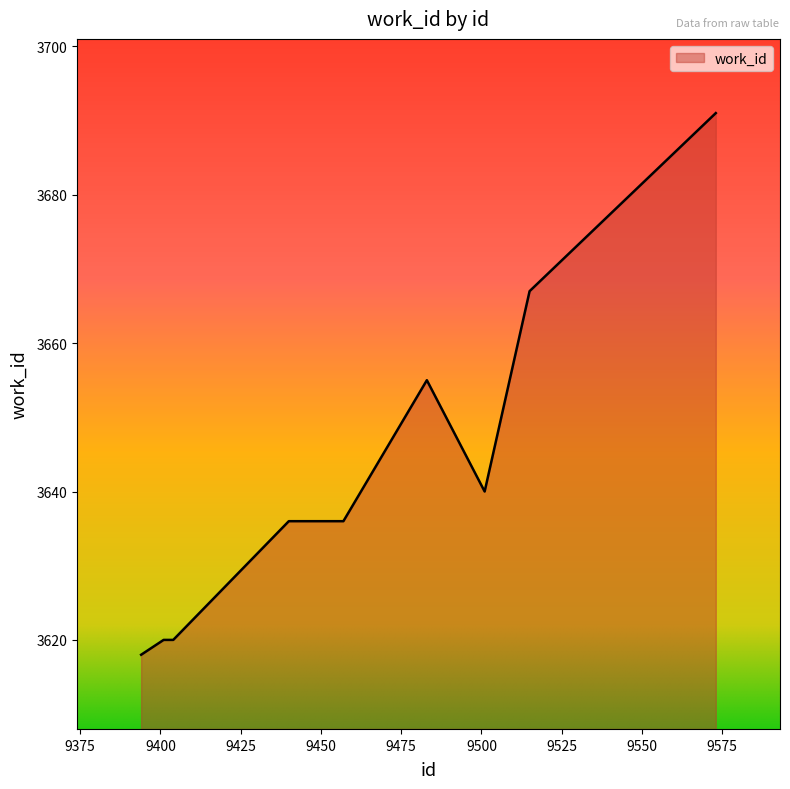

What is the average value?

3642